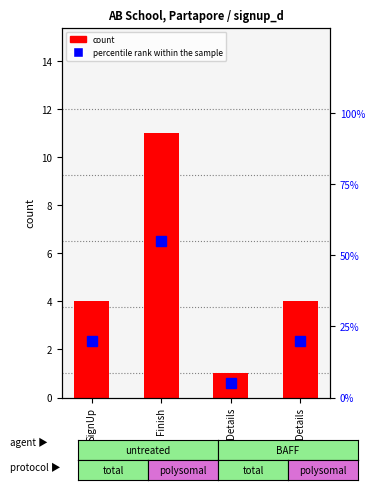

What is the greatest value displayed?

55